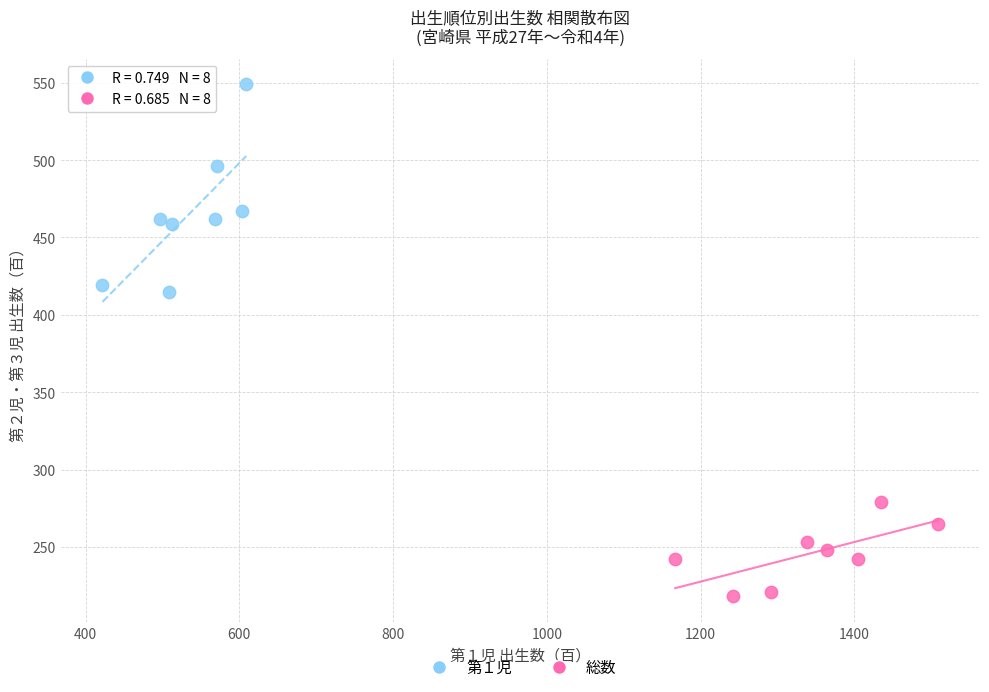

Which series reaches the maximum Y coordinate?

第１児